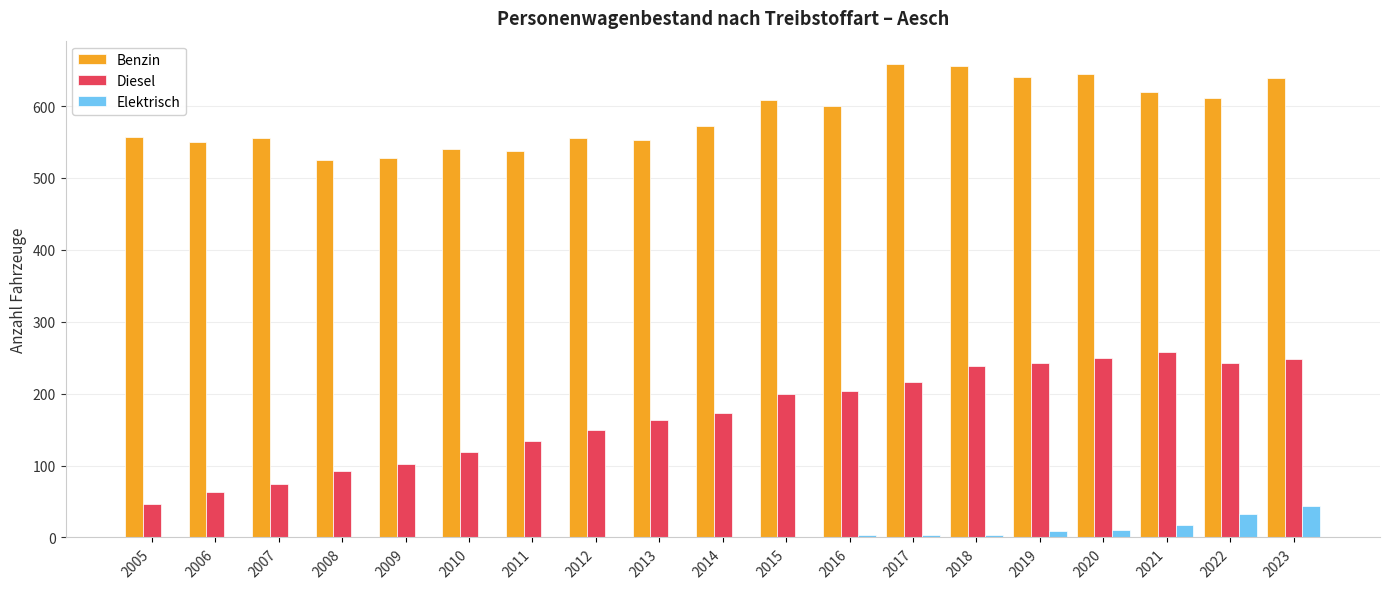

What is the sum of all Benzin values?

11147